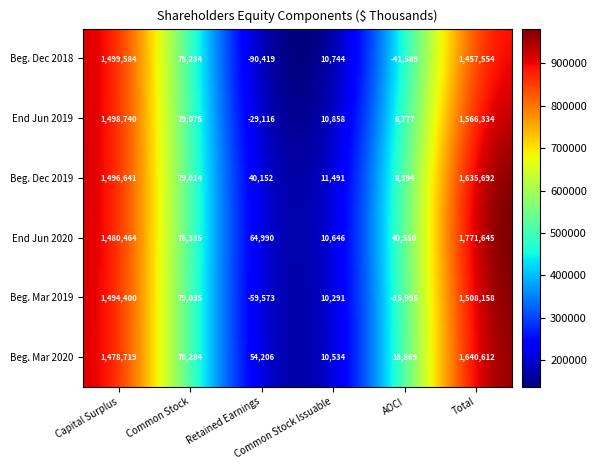

The Beginning balance at Dec. 31, 2018 series shows 1009224 at 4. True or false?

False